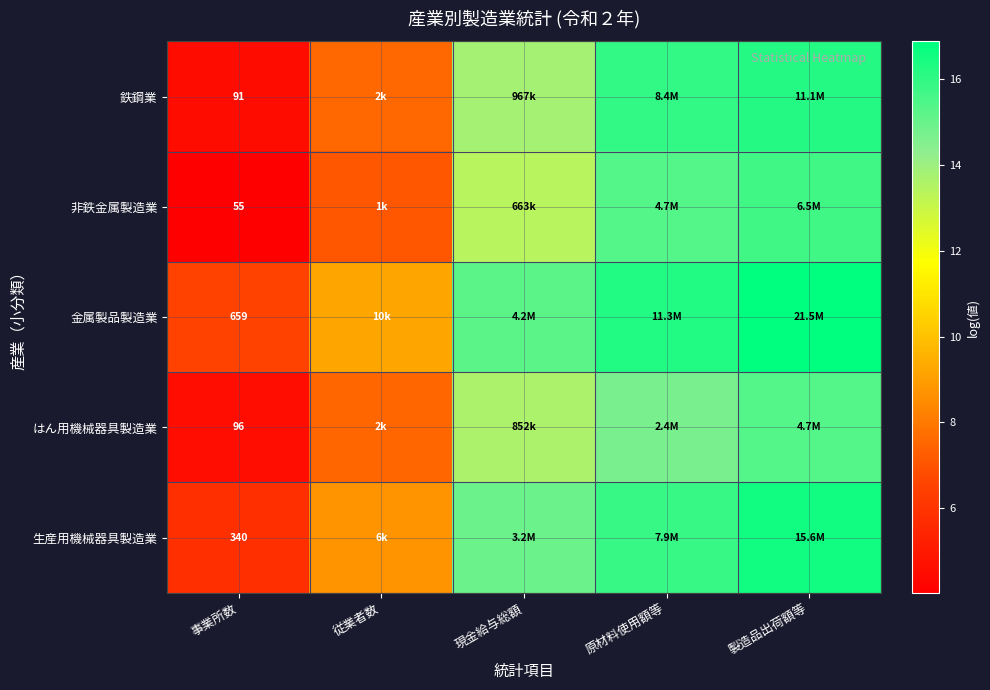

Read the 非鉄金属製造業 value at 現金給与総額.

13.4